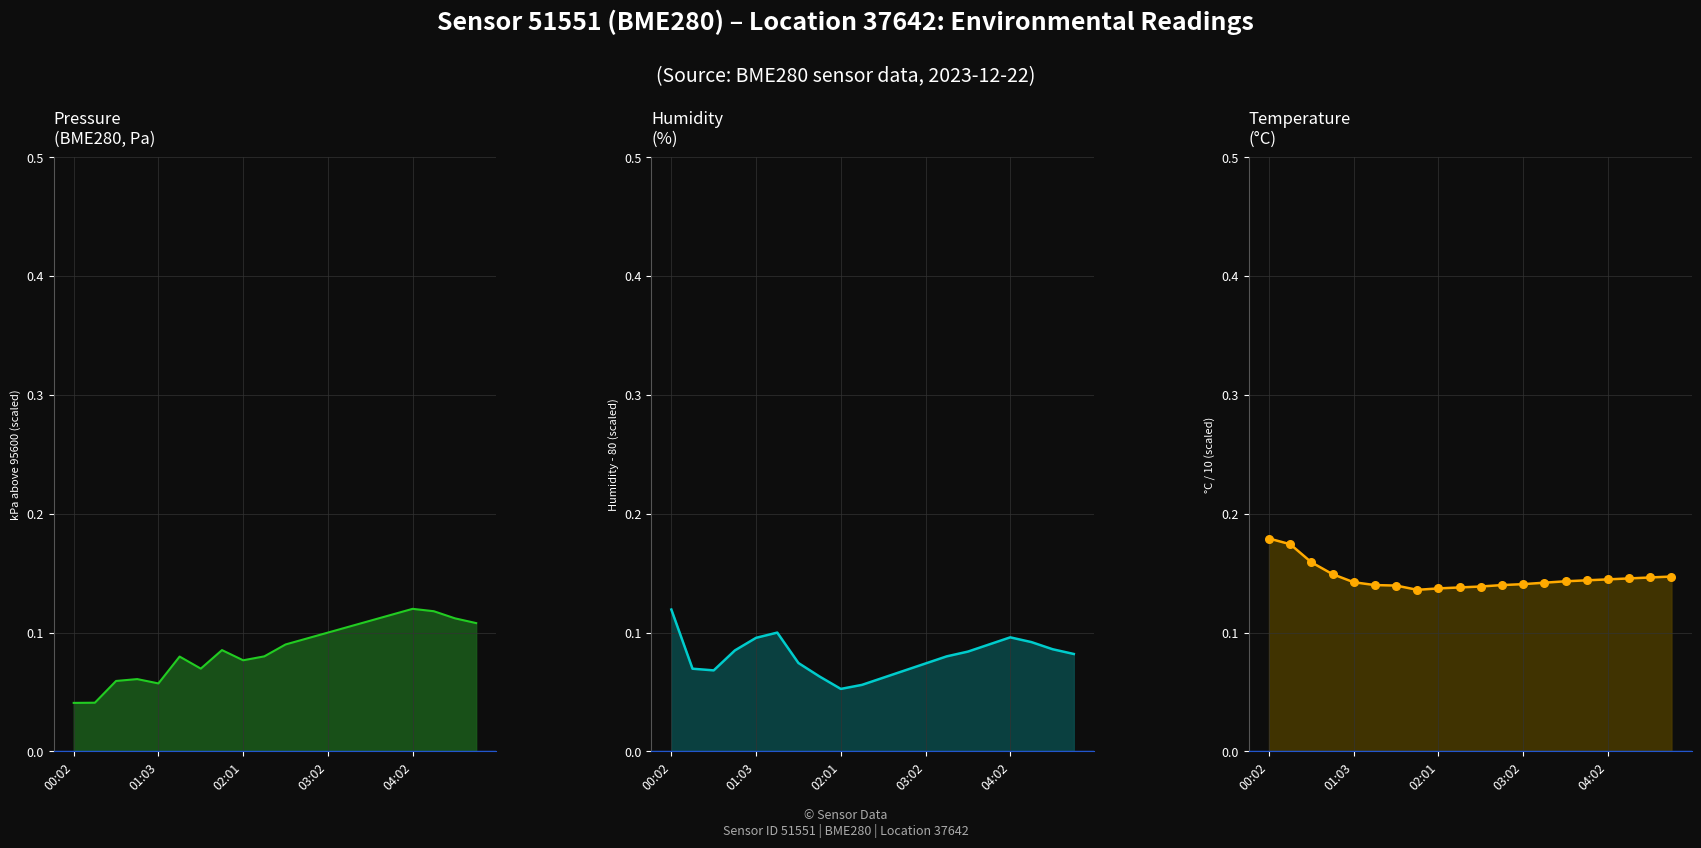

What are all the series names shown in the legend?

pressure, humidity, temperature